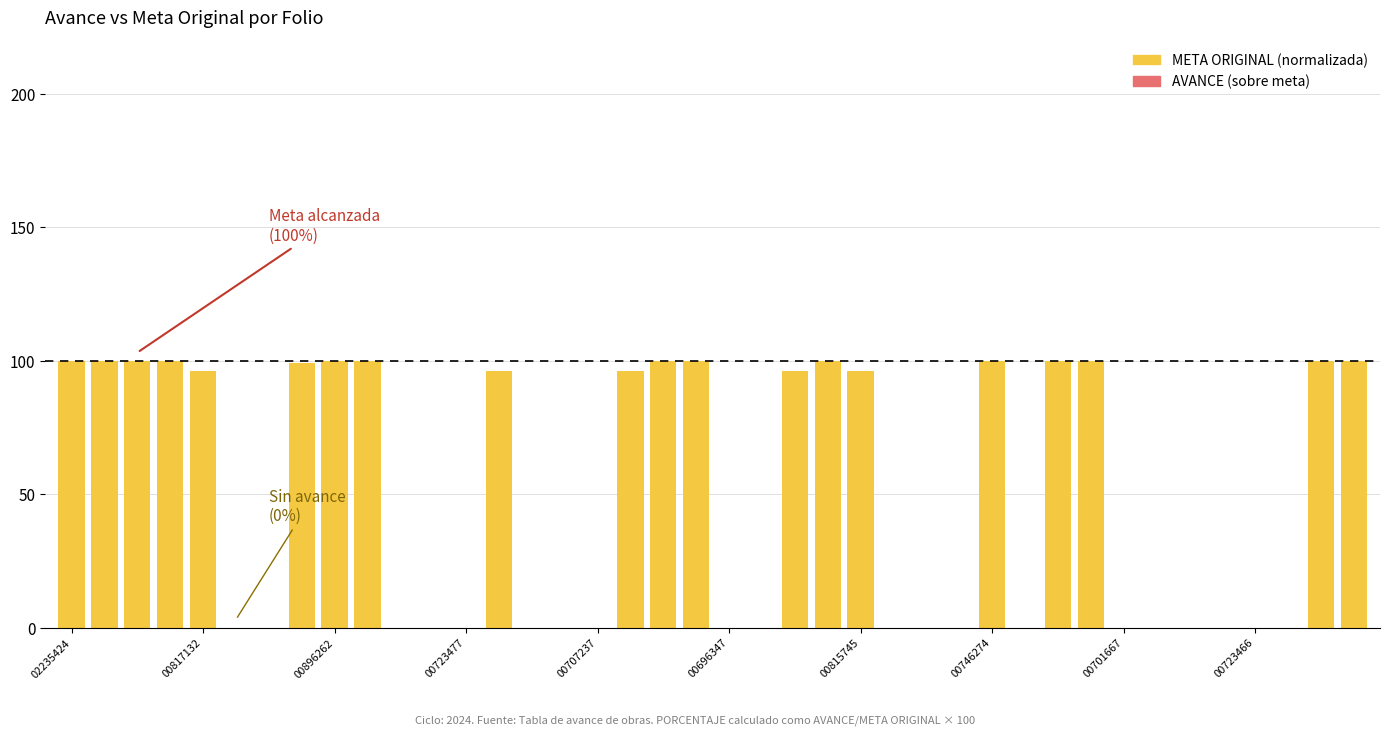

What is the greatest value displayed?

100